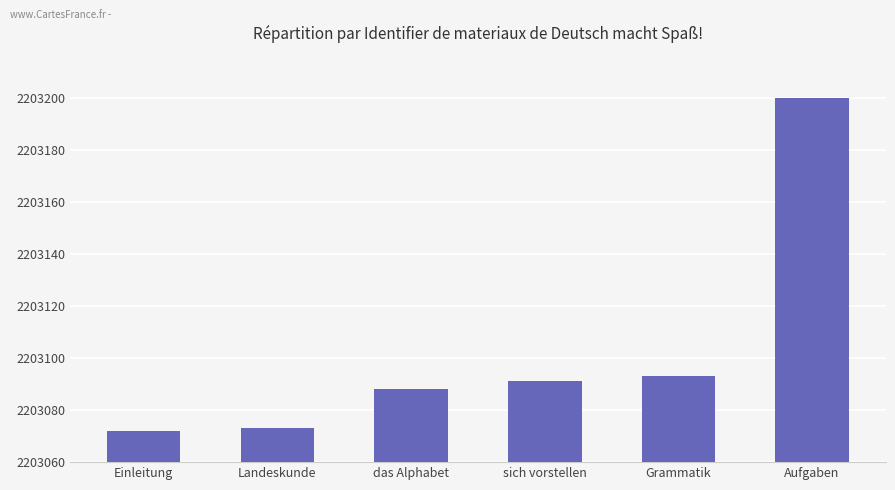

Which category has the lowest value across all series?

Einleitung